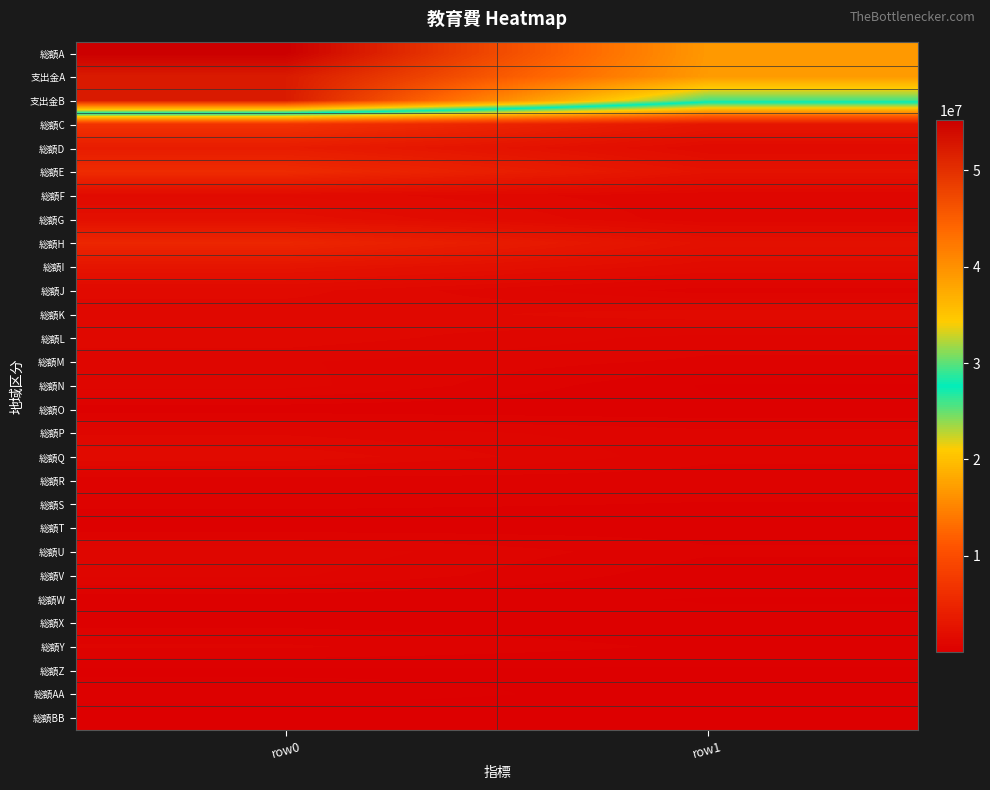

Reading right to left, list all the values displayed in this chart.

総額A: row1=39205660	row0=55248937
支出金A: row1=38995864	row0=52276957
支出金B: row1=29465884	row0=52276957
総額C: row1=2976568	row0=6755035
総額D: row1=1521634	row0=3764599
総額E: row1=2483243	row0=5729189
総額F: row1=892161	row0=1490883
総額G: row1=916932	row0=2149254
総額H: row1=2308151	row0=5082545
総額I: row1=1574409	row0=2749072
総額J: row1=551294	row0=1423139
総額K: row1=1487164	row0=1135913
総額L: row1=794839	row0=1247123
総額M: row1=630475	row0=914014
総額N: row1=219668	row0=973521
総額O: row1=279853	row0=336893
総額P: row1=749857	row0=1063907
総額Q: row1=735901	row0=1493564
総額R: row1=546492	row0=541083
総額S: row1=449380	row0=493052
総額T: row1=363849	row0=329387
総額U: row1=495392	row0=1066025
総額V: row1=317883	row0=933747
総額W: row1=234722	row0=308363
総額X: row1=276463	row0=393131
総額Y: row1=411644	row0=708733
総額Z: row1=213710	row0=189282
総額AA: row1=134333	row0=376127
総額BB: row1=68540	row0=27157